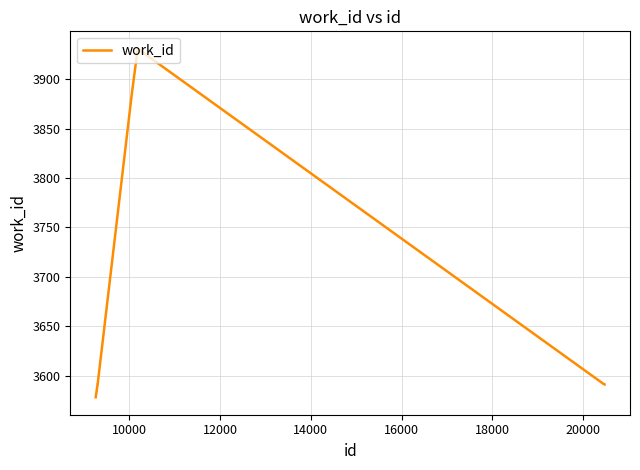

What is the difference between the maximum and minimum values?

353